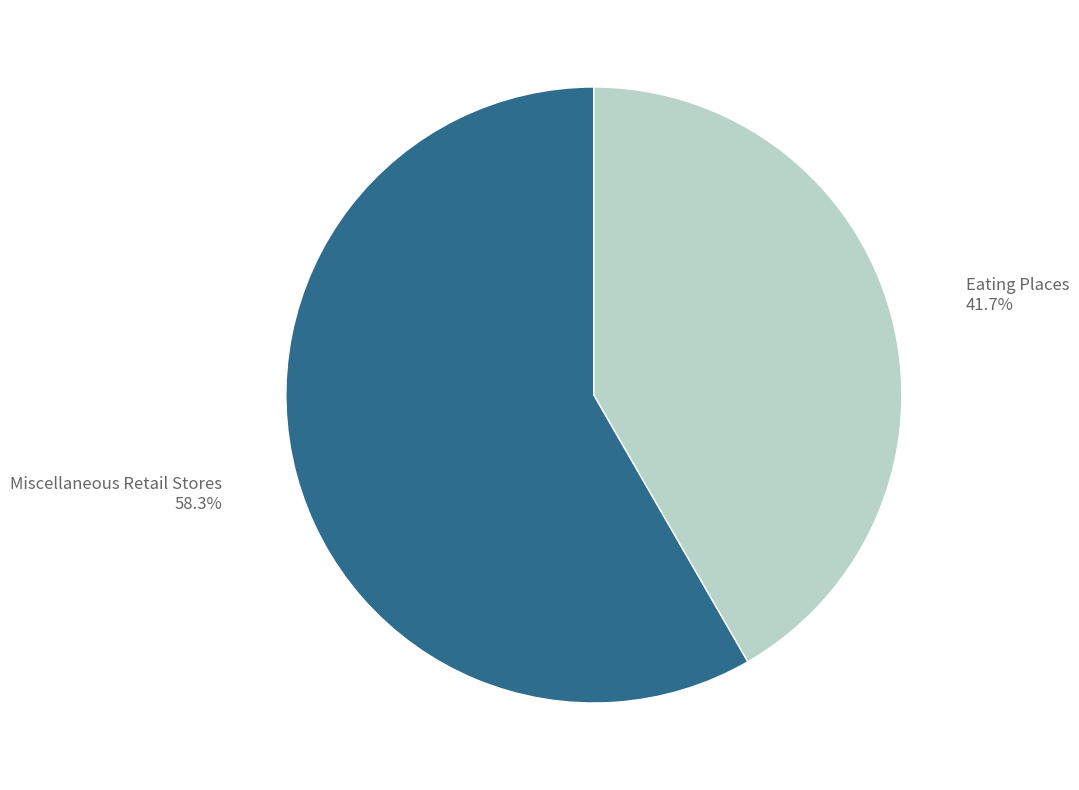

The Eating Places slice represents 42% of the pie. True or false?

True